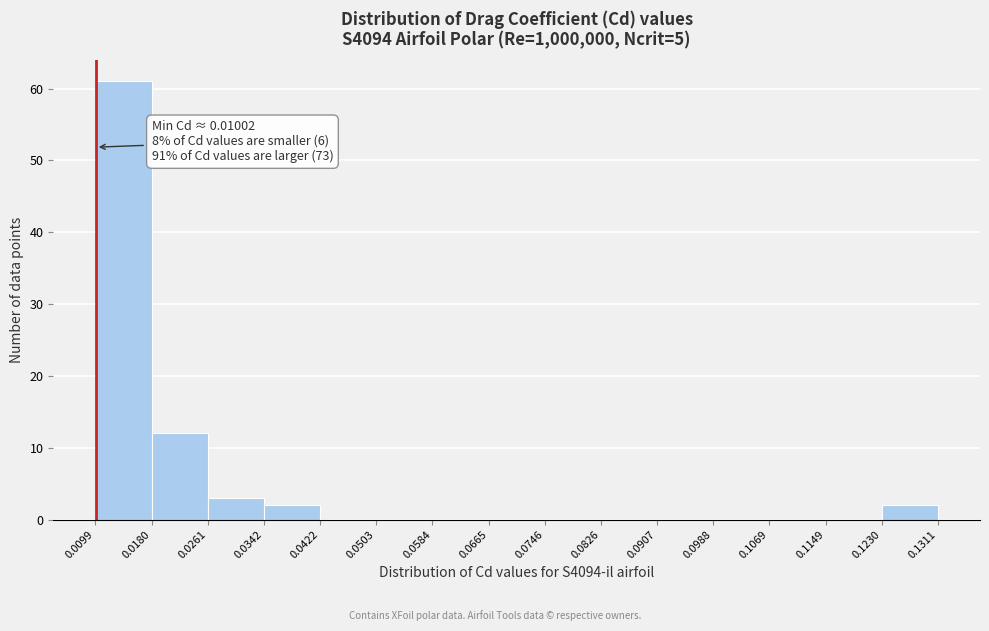

Over which range of the x-axis is the bar tallest?

0.0099 to 0.0180